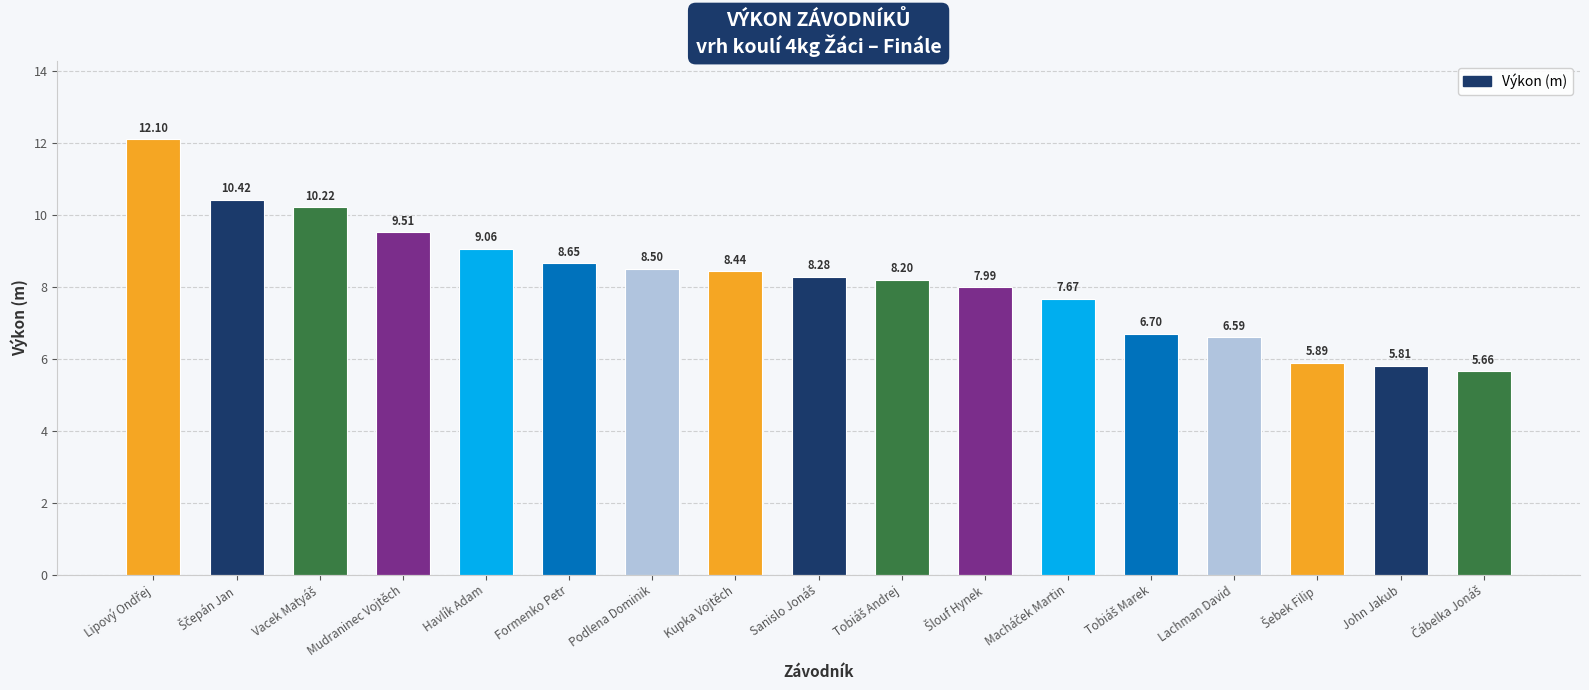

What is the change in value from Kupka Vojtěch to John Jakub?

-2.6